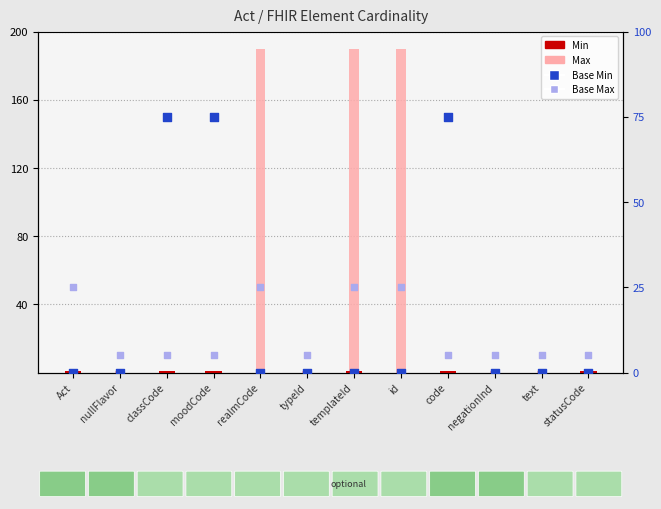

Which series reaches the minimum Y coordinate?

Min